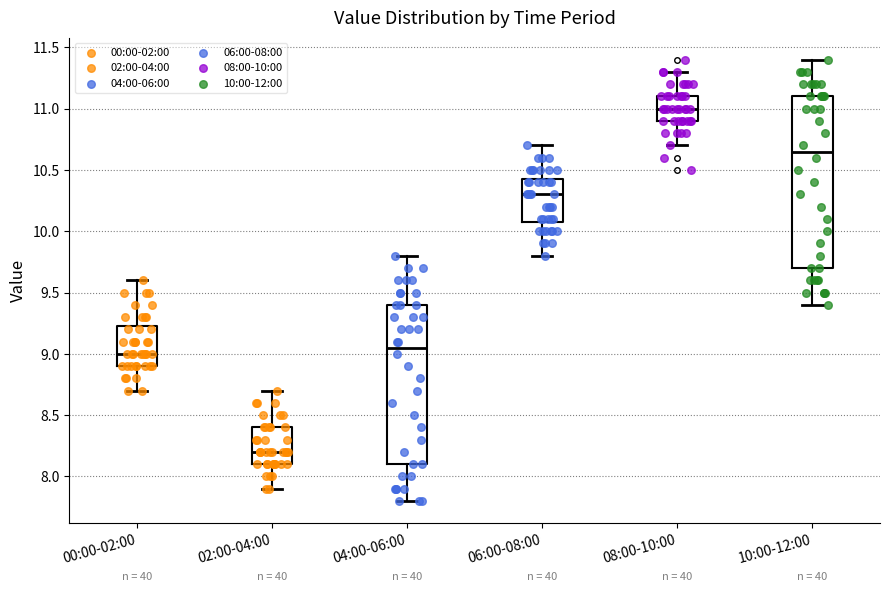

Reading left to right, transcribe this box plot: for each box, give where its median line is, the range the box spans, and where its two whiskers end, as read against the y-axis. The values are not printed on the chart, so give them approximately, as read against the axis.

00:00-02:00: median 9.00, box 8.90 to 9.25, whiskers 8.70 to 9.60
02:00-04:00: median 8.20, box 8.10 to 8.40, whiskers 7.90 to 8.70
04:00-06:00: median 9.05, box 8.10 to 9.40, whiskers 7.80 to 9.80
06:00-08:00: median 10.30, box 10.10 to 10.45, whiskers 9.80 to 10.70
08:00-10:00: median 11.00, box 10.90 to 11.10, whiskers 10.70 to 11.30
10:00-12:00: median 10.65, box 9.70 to 11.10, whiskers 9.40 to 11.40